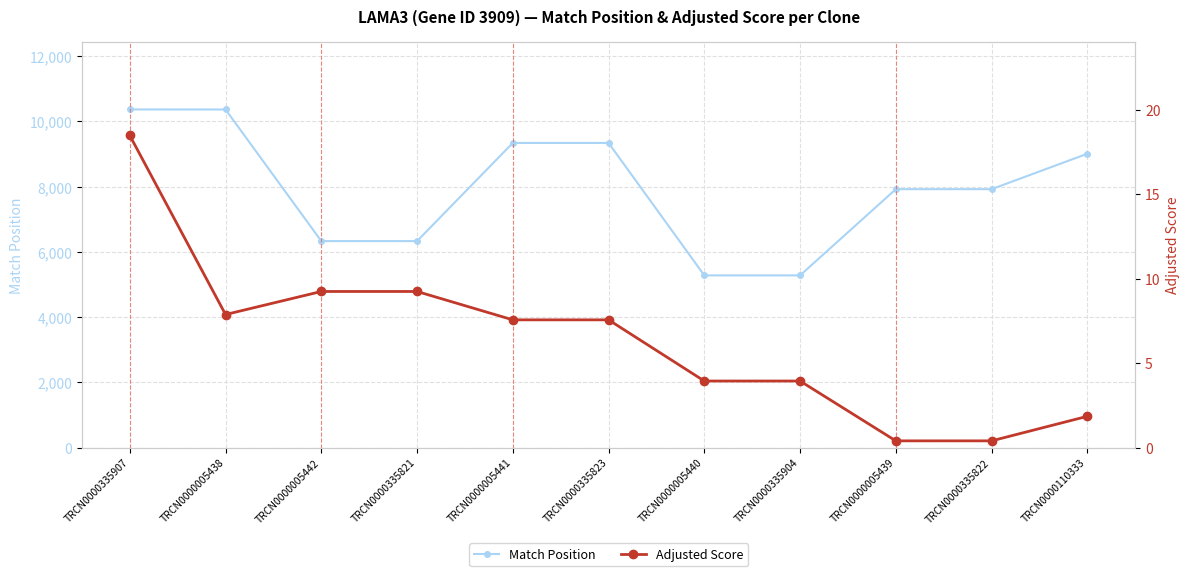

How many interior local valleys does the Adjusted Score series have?

1